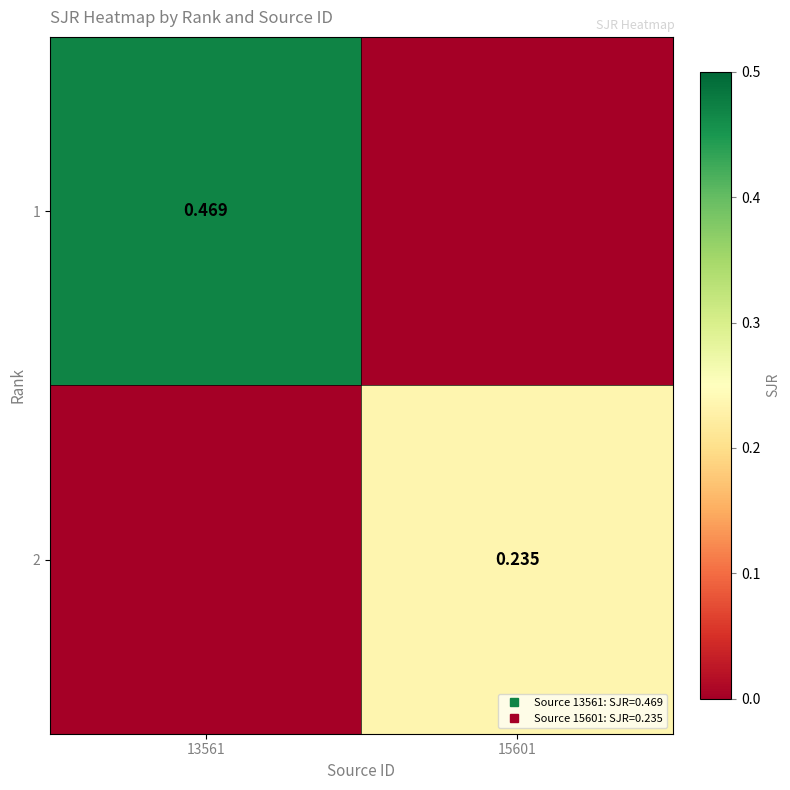

What is the highest value of the 1 series?

0.5